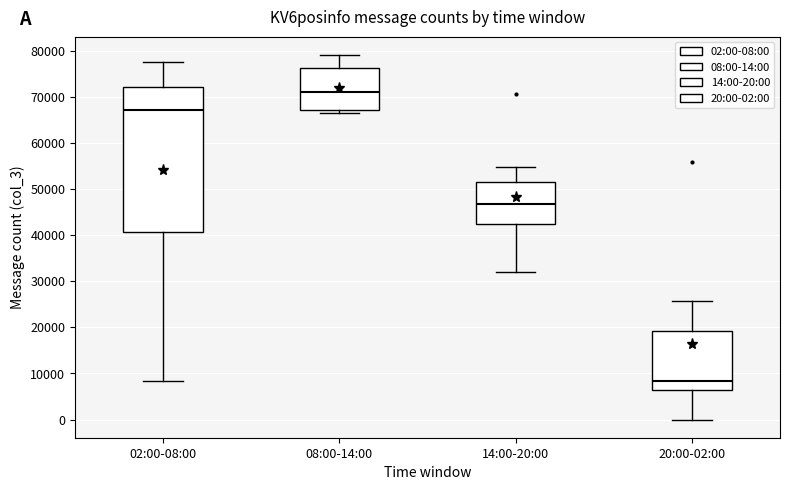

Which box has the lowest median line?

20:00-02:00